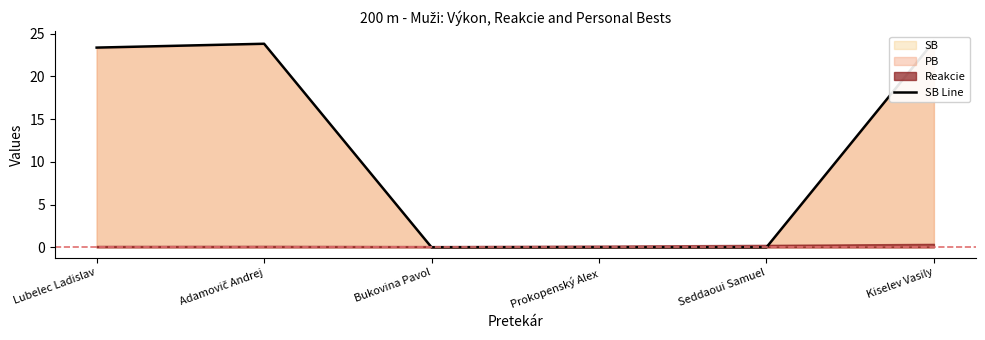

How many interior local peaks (higher than both neighbors) does the data have?

1